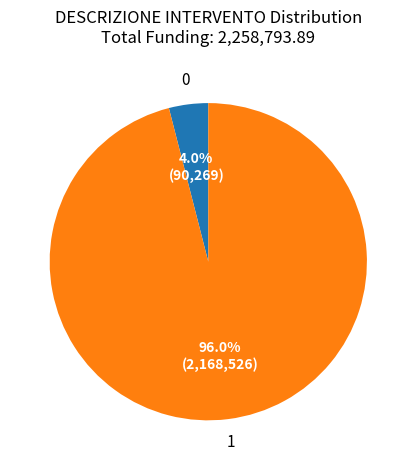

Is there any slice that represents more than half of the pie?

Yes